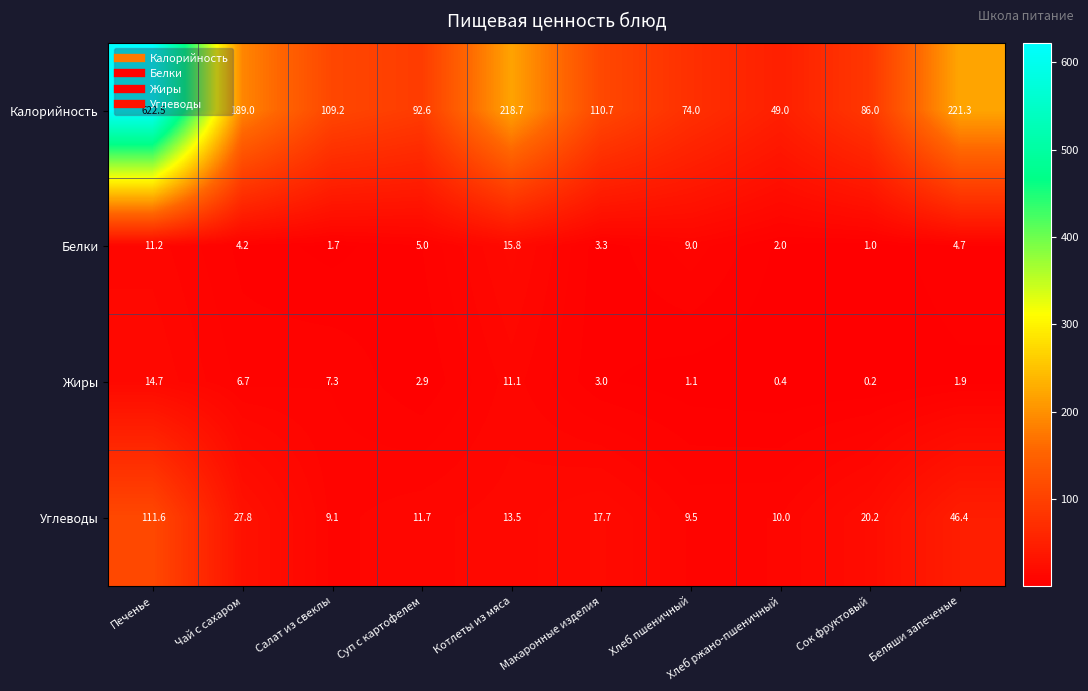

How many data points in Углеводы are above 17?

5